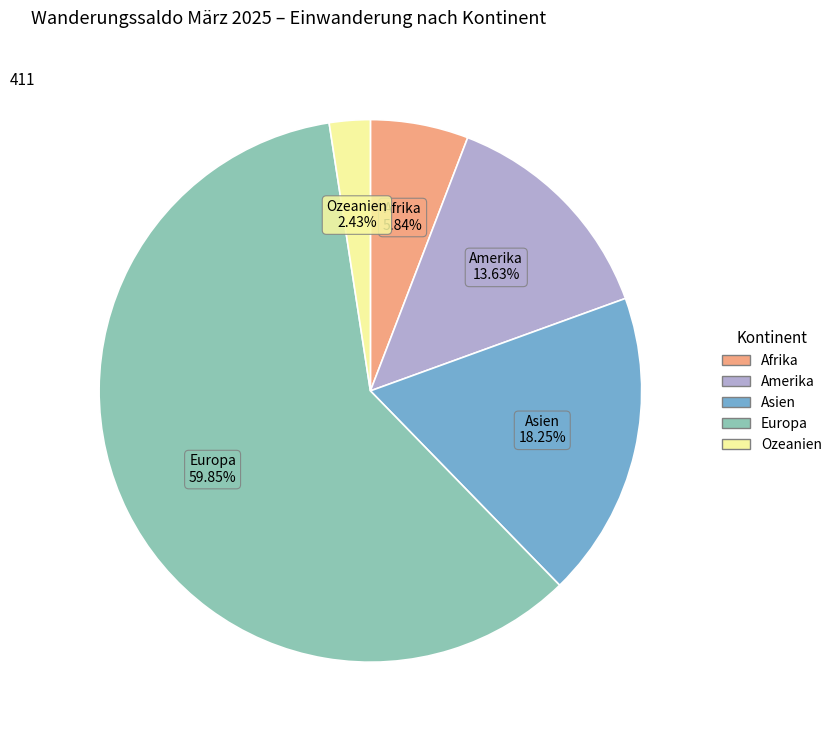

What is the largest slice in the pie chart?

Europa